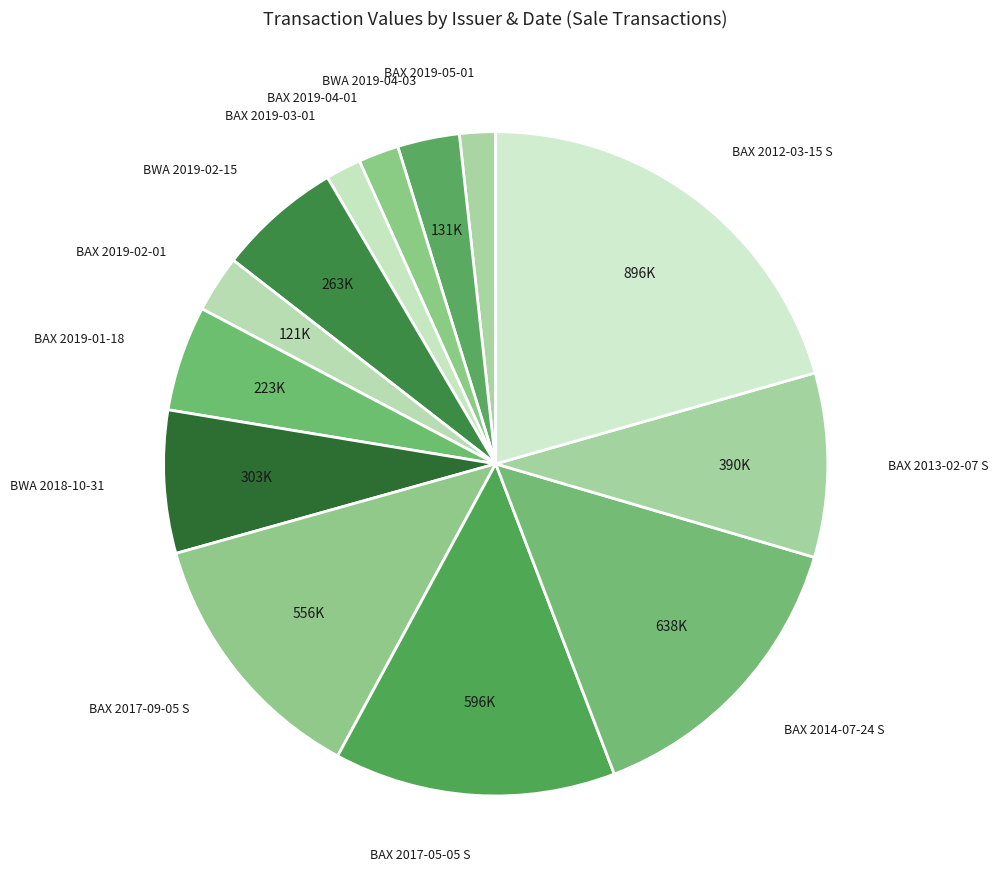

What is the largest slice in the pie chart?

BAX 2012-03-15 S